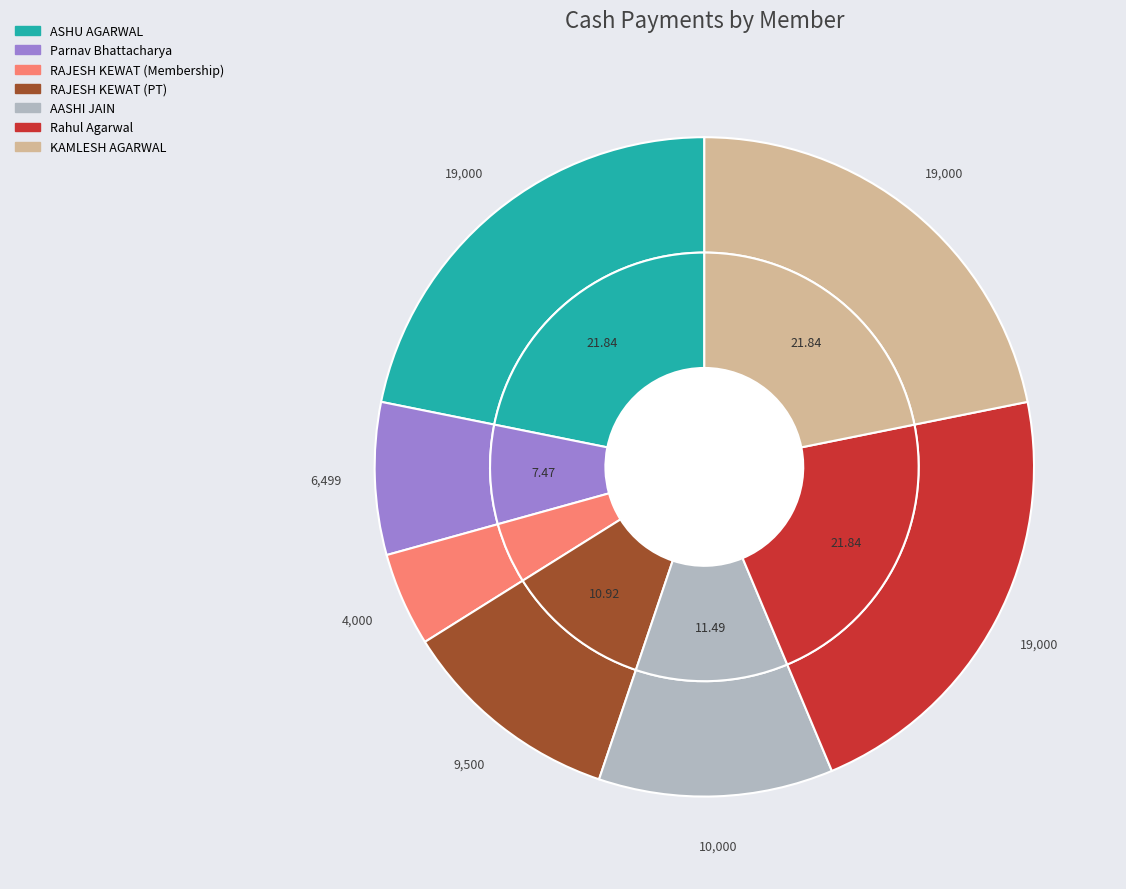

Rank the categories by value from lowest to highest.

RAJESH KEWAT (Membership), Parnav Bhattacharya, RAJESH KEWAT (PT), AASHI JAIN, ASHU AGARWAL, Rahul Agarwal, KAMLESH AGARWAL